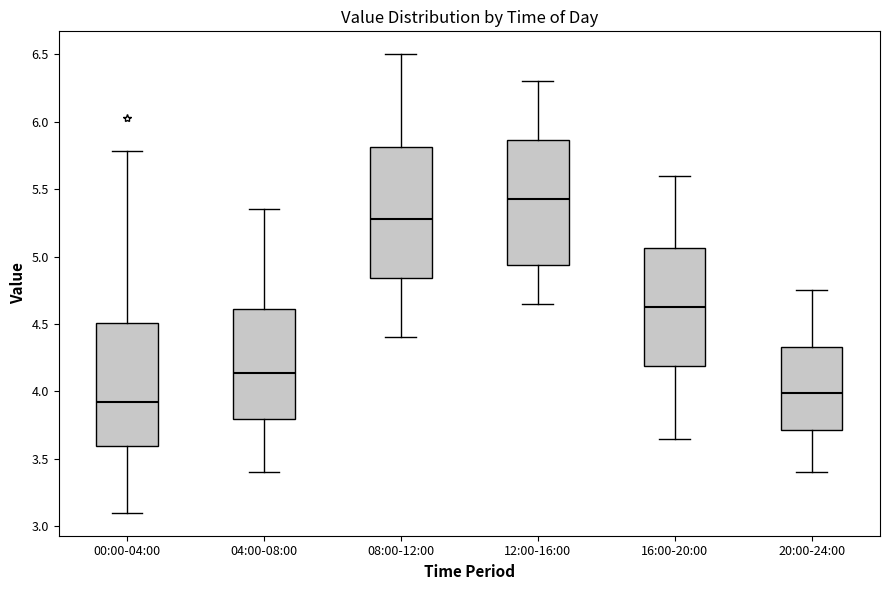

Where is the upper edge of the box for 12:00-16:00 on the y-axis? The values are not printed on the chart, so give them approximately, as read against the axis.

5.85